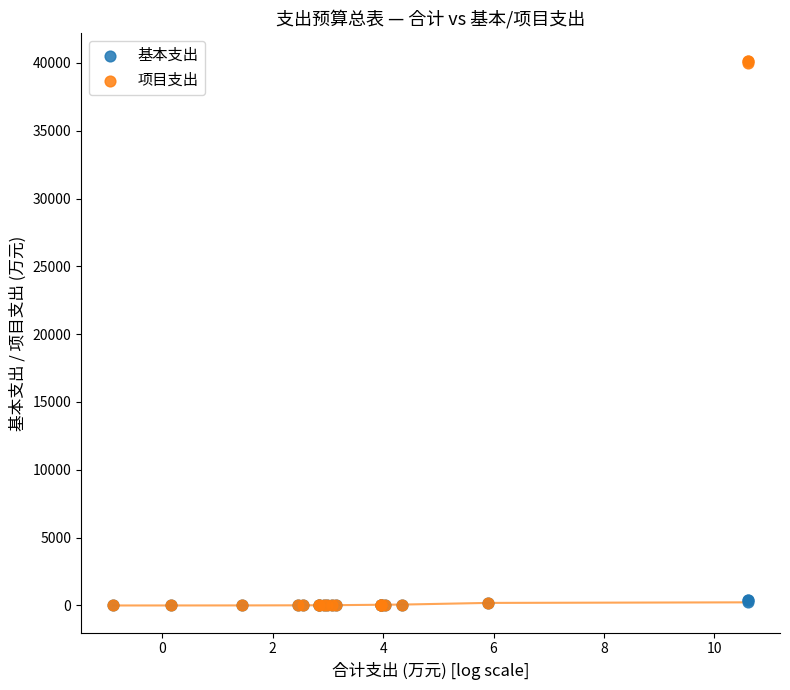

Which series contains the highest Y value?

项目支出